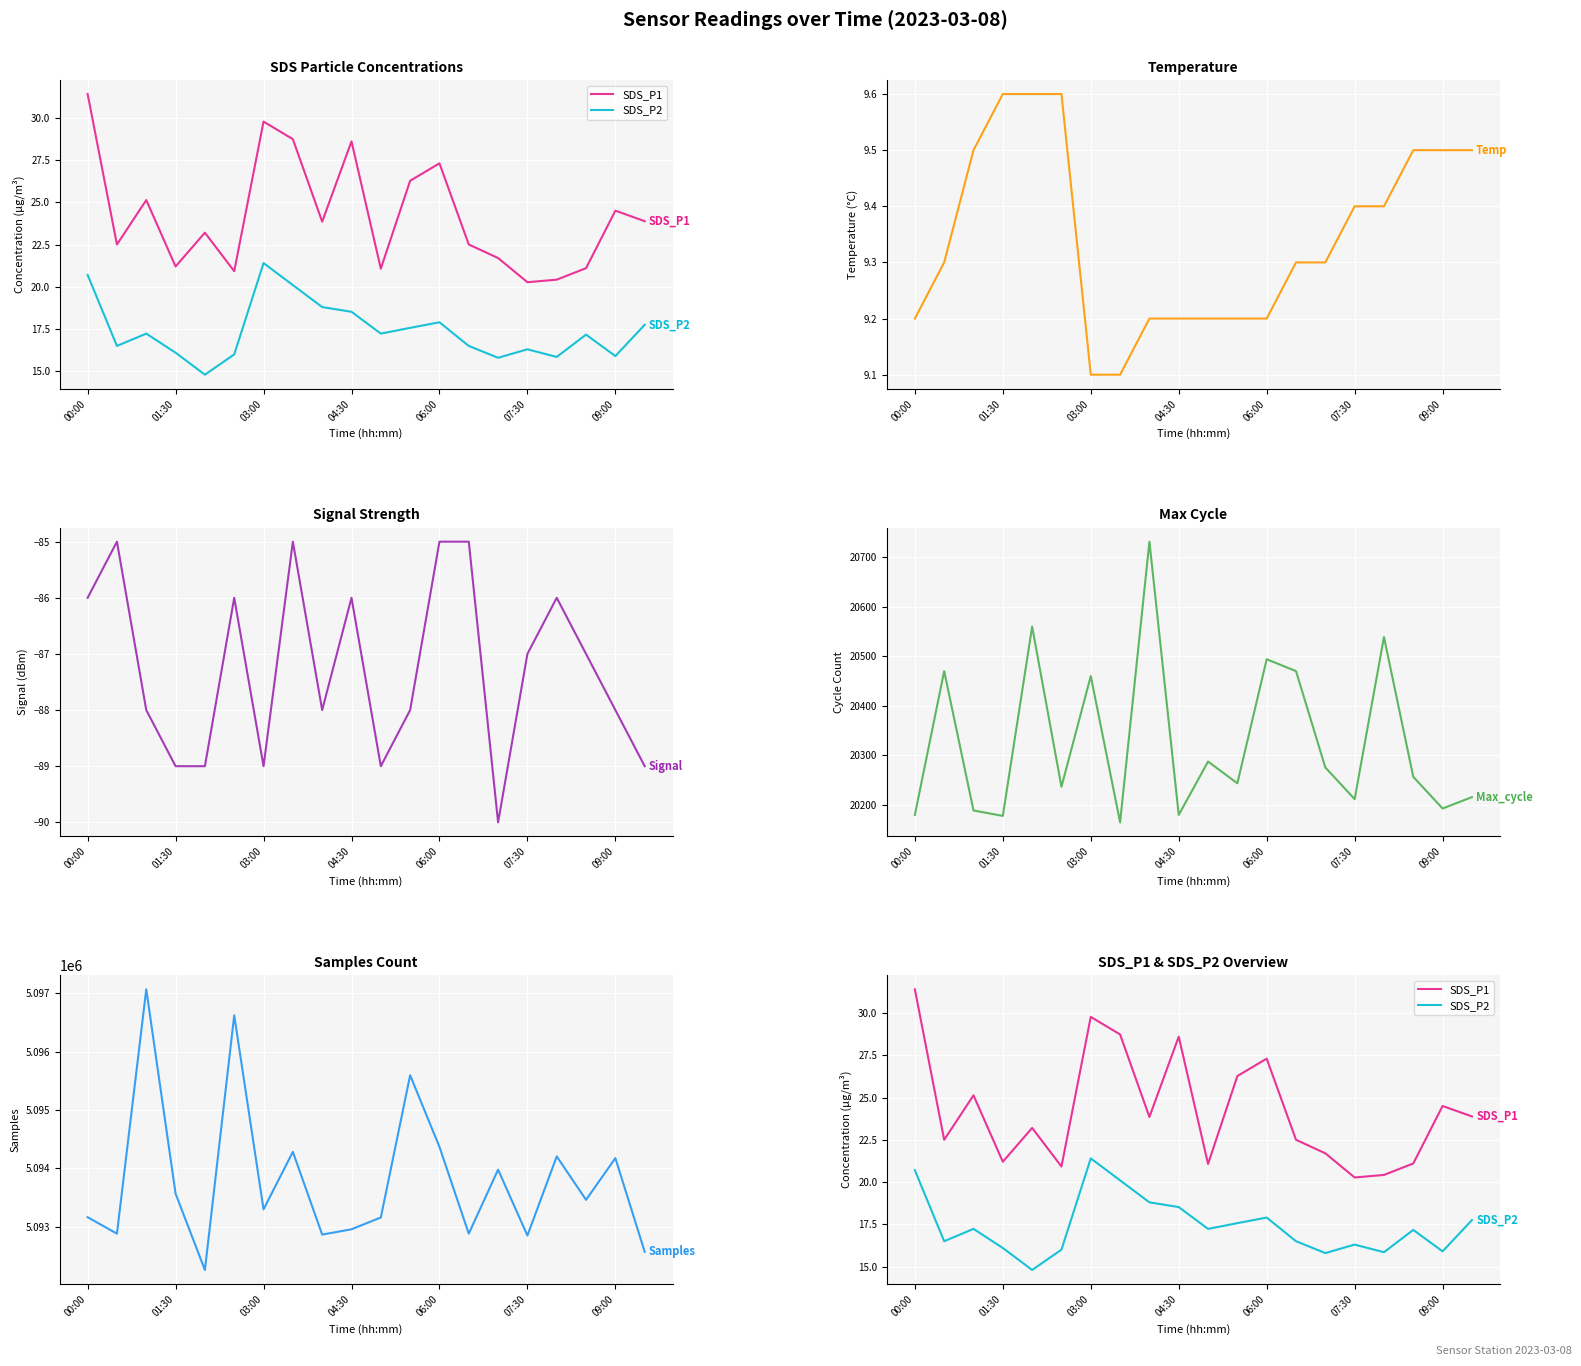

True or false: Max_cycle and Temp intersect in this chart.

False